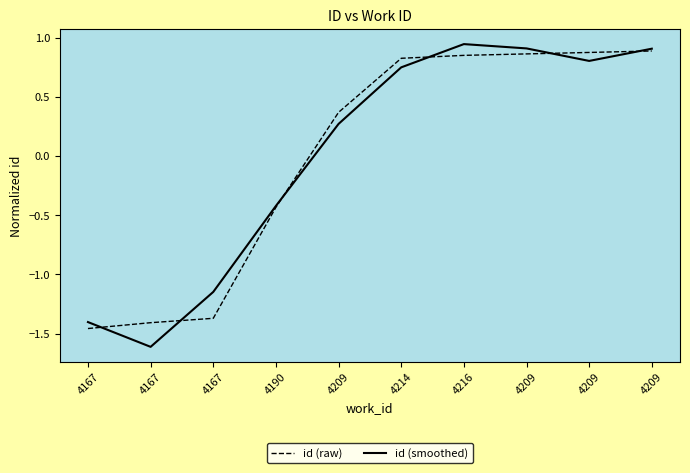

Is this an area chart (filled region under the line)?

No